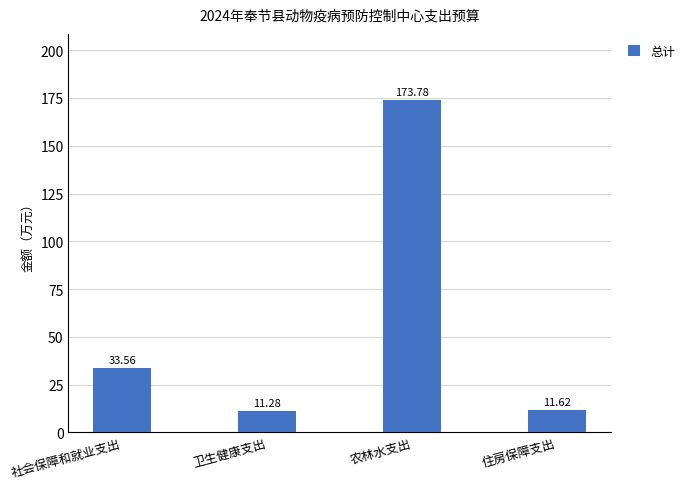

At which category does the chart reach its peak across all series?

农林水支出